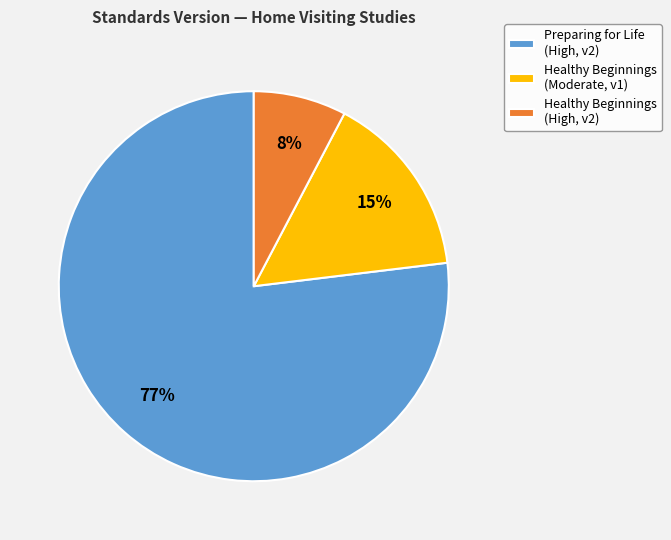

Is Healthy Beginnings (Moderate, v1) the majority of the pie?

No